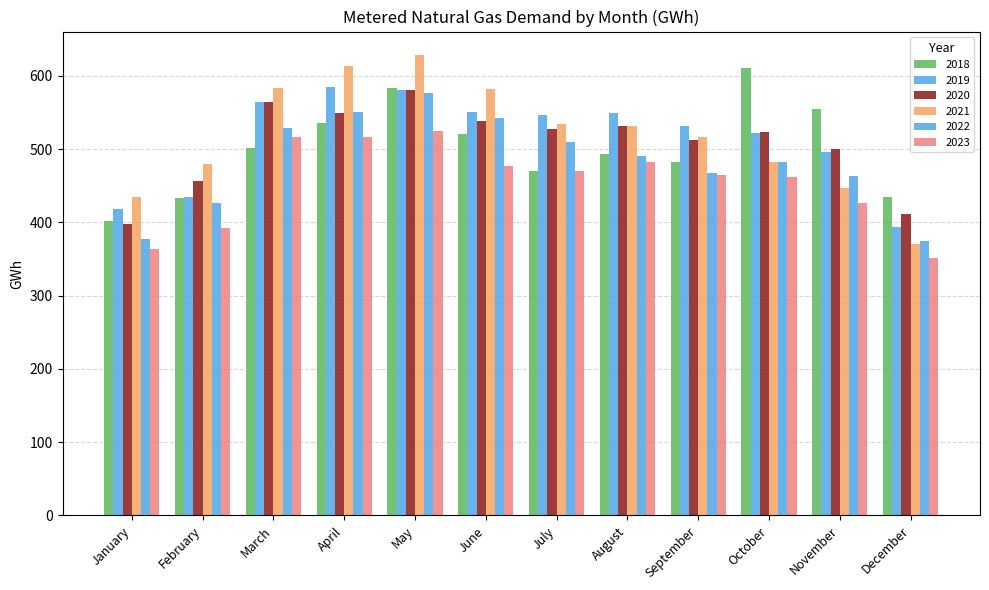

Reading right to left, list all the values displayed in this chart.

2018: December=434	November=555	October=611	September=483	August=494	July=470	June=520	May=583	April=535	March=502	February=433	January=402
2019: December=394	November=496	October=522	September=531	August=549	July=547	June=550	May=581	April=585	March=564	February=435	January=418
2020: December=412	November=500	October=523	September=513	August=531	July=528	June=539	May=580	April=549	March=564	February=457	January=398
2021: December=370	November=447	October=483	September=516	August=531	July=534	June=582	May=629	April=613	March=583	February=480	January=435
2022: December=375	November=463	October=483	September=467	August=490	July=510	June=543	May=576	April=551	March=529	February=427	January=378
2023: December=352	November=426	October=462	September=465	August=483	July=470	June=477	May=525	April=517	March=517	February=393	January=364